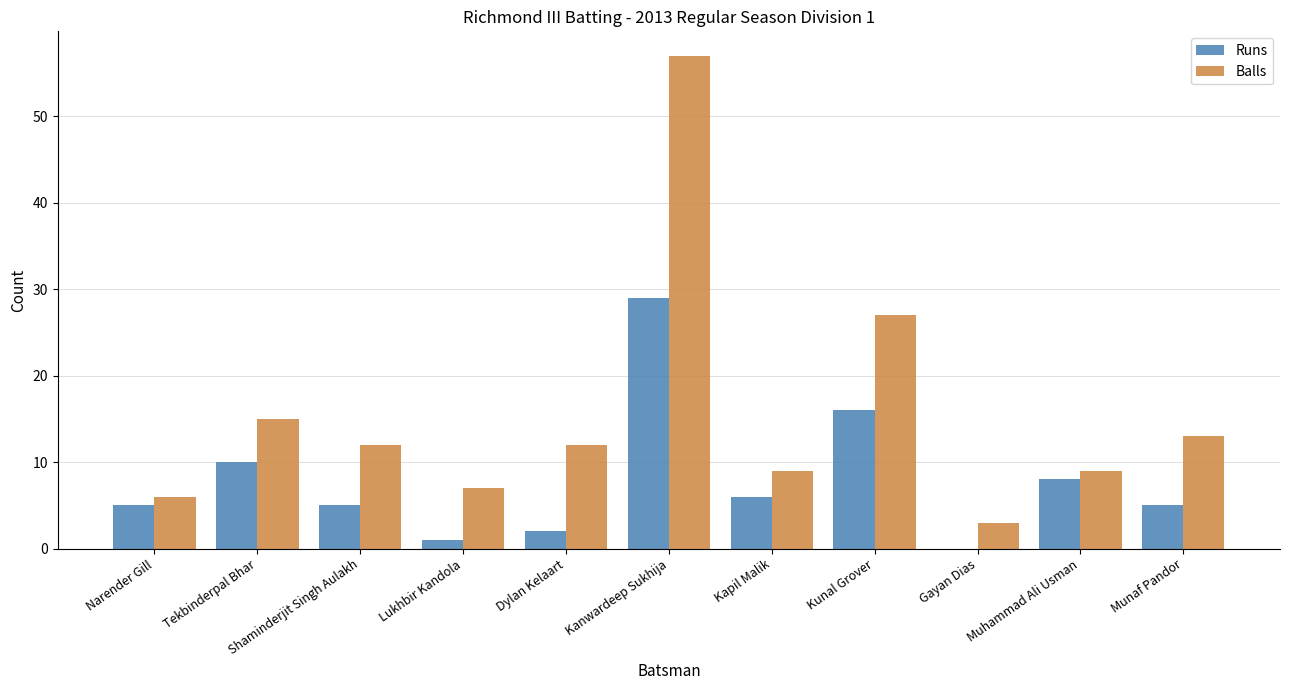

Is it true that Balls equals 9 at Muhammad Ali Usman?

True